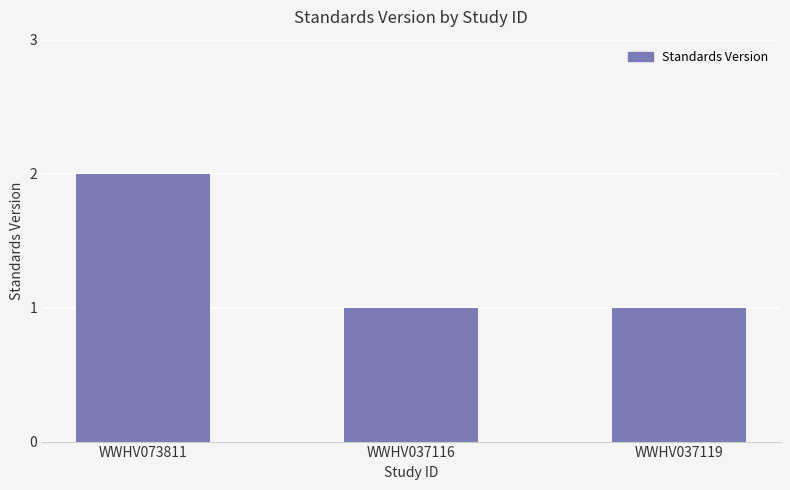

Is it true that the value at WWHV037116 is 1?

True